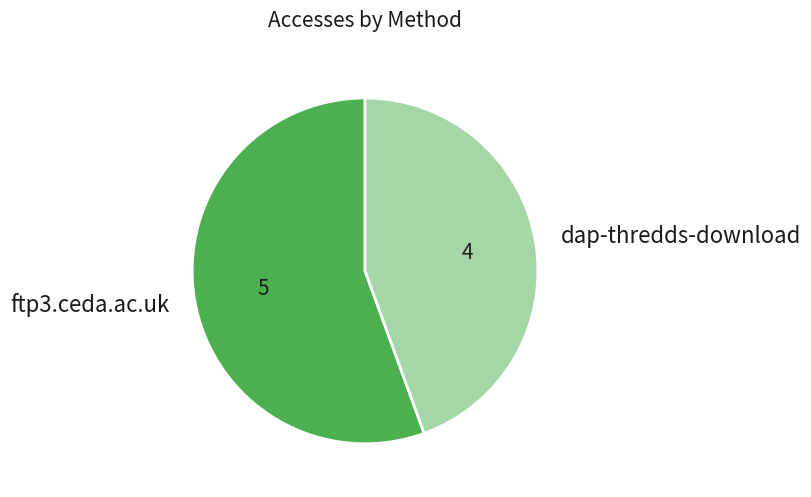

Is the sum of ftp3.ceda.ac.uk and dap-thredds-download greater than half?

Yes